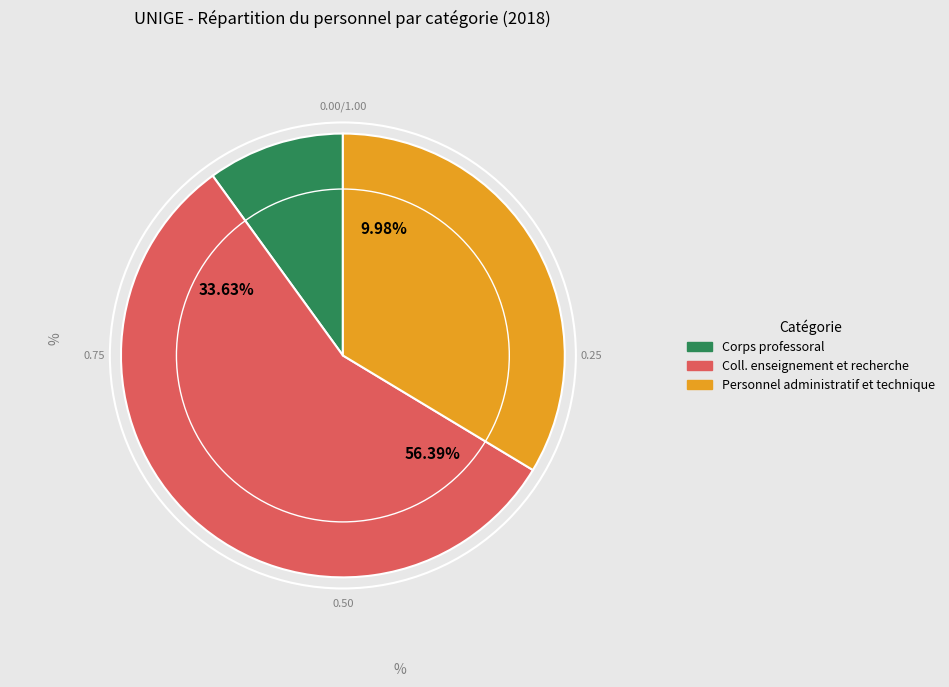

Rank the categories by value from lowest to highest.

Corps professoral, Personnel administratif et technique, Coll. enseignement et recherche